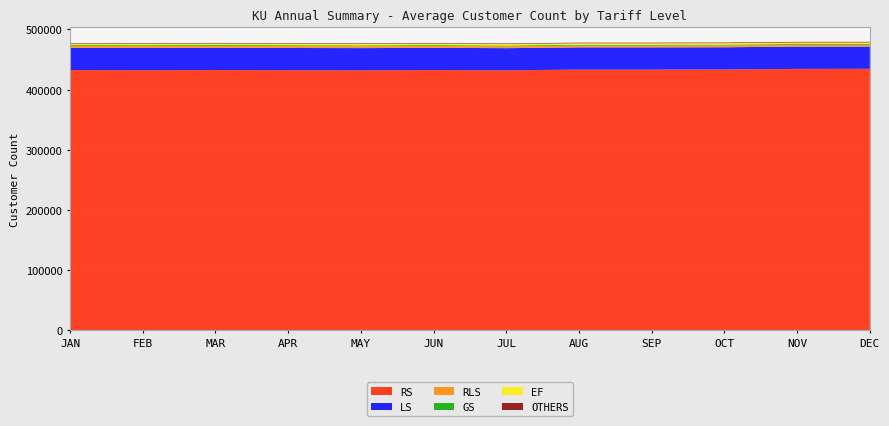

Reading left to right, transcribe all the data shown in this chart.

RS: JAN=432429	FEB=432217	MAR=432537	APR=432208	MAY=431975	JUN=432501	JUL=431958	AUG=433209	SEP=433195	OCT=433363	NOV=434380	DEC=434519
LS: JAN=36870	FEB=36864	MAR=36908	APR=36893	MAY=36907	JUN=36891	JUL=36824	AUG=36882	SEP=36902	OCT=36939	NOV=36985	DEC=36965
RLS: JAN=3213	FEB=3198	MAR=3177	APR=3165	MAY=3145	JUN=3127	JUL=3102	AUG=3090	SEP=3078	OCT=3065	NOV=3048	DEC=3030
GS: JAN=1416	FEB=1413	MAR=1400	APR=1396	MAY=1392	JUN=1370	JUL=1320	AUG=1326	SEP=1320	OCT=1310	NOV=1310	DEC=1308
EF: JAN=2477	FEB=2476	MAR=2474	APR=2474	MAY=2464	JUN=2461	JUL=2444	AUG=2445	SEP=2440	OCT=2441	NOV=2442	DEC=2435
OTHERS: JAN=956	FEB=968	MAR=956	APR=958	MAY=962	JUN=973	JUL=987	AUG=999	SEP=1016	OCT=1034	NOV=1057	DEC=1062